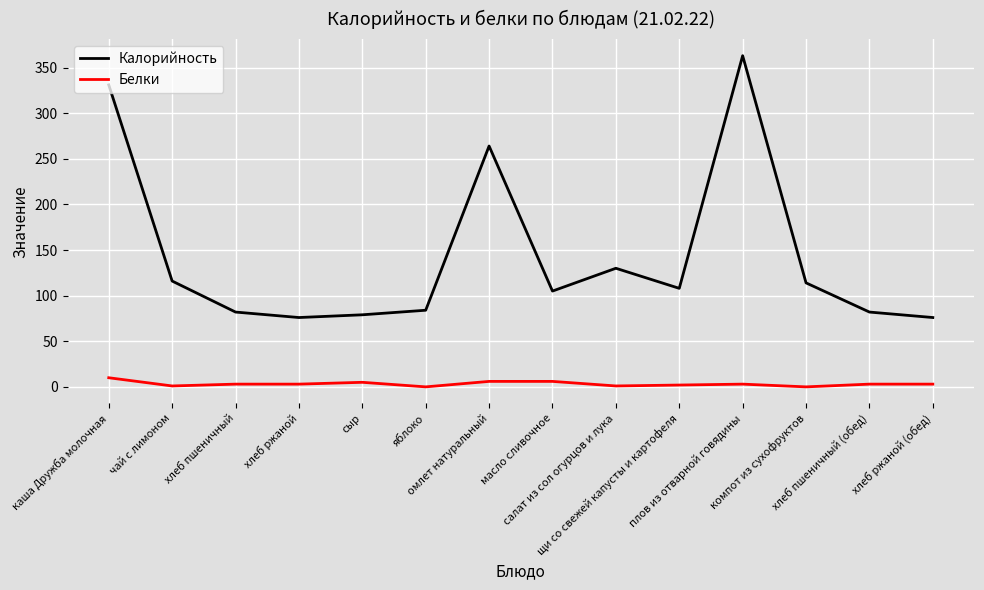

How many values in the Калорийность series are below 108?

7